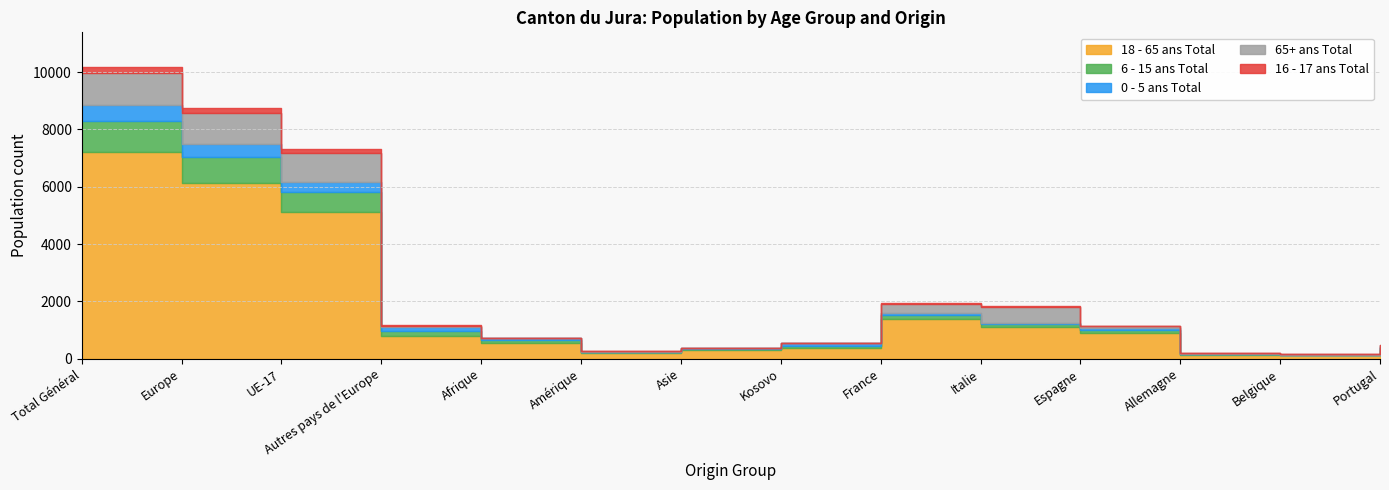

How many interior local valleys does the 16 - 17 ans Total series have?

2